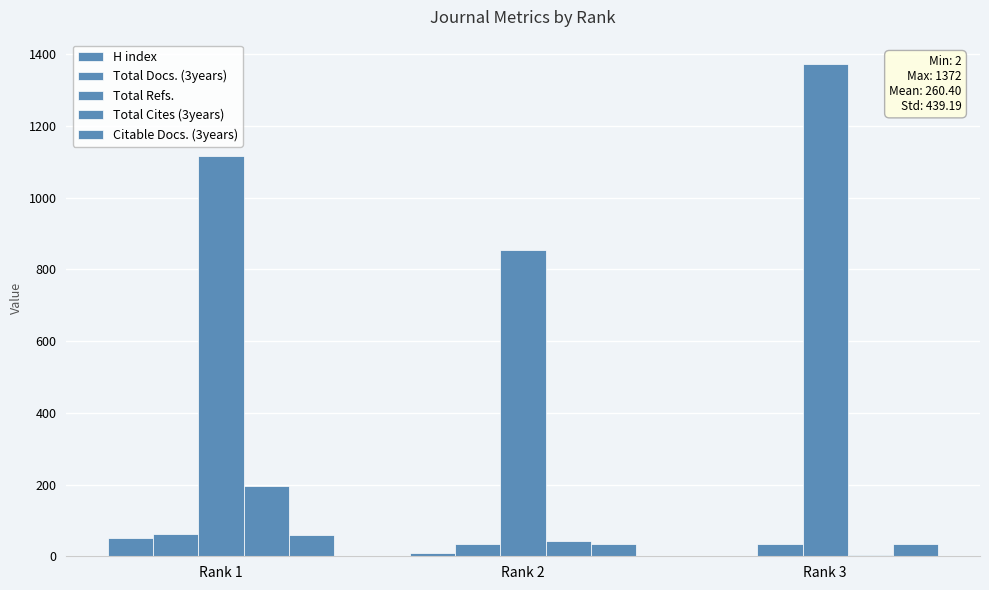

Does the chart contain stacked bars?

No